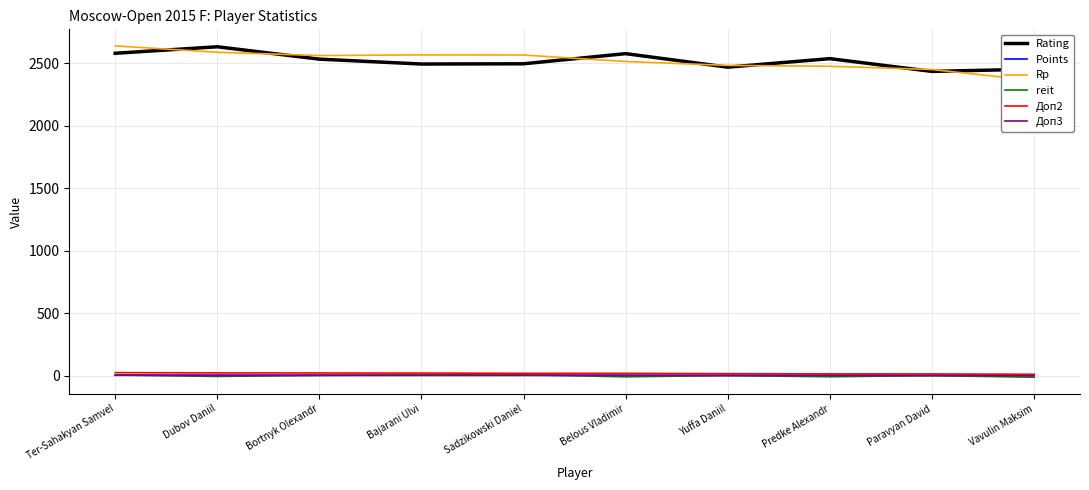

Between which two adjacent categories do reit and Доп3 first intersect?

Ter-Sahakyan Samvel and Dubov Daniil